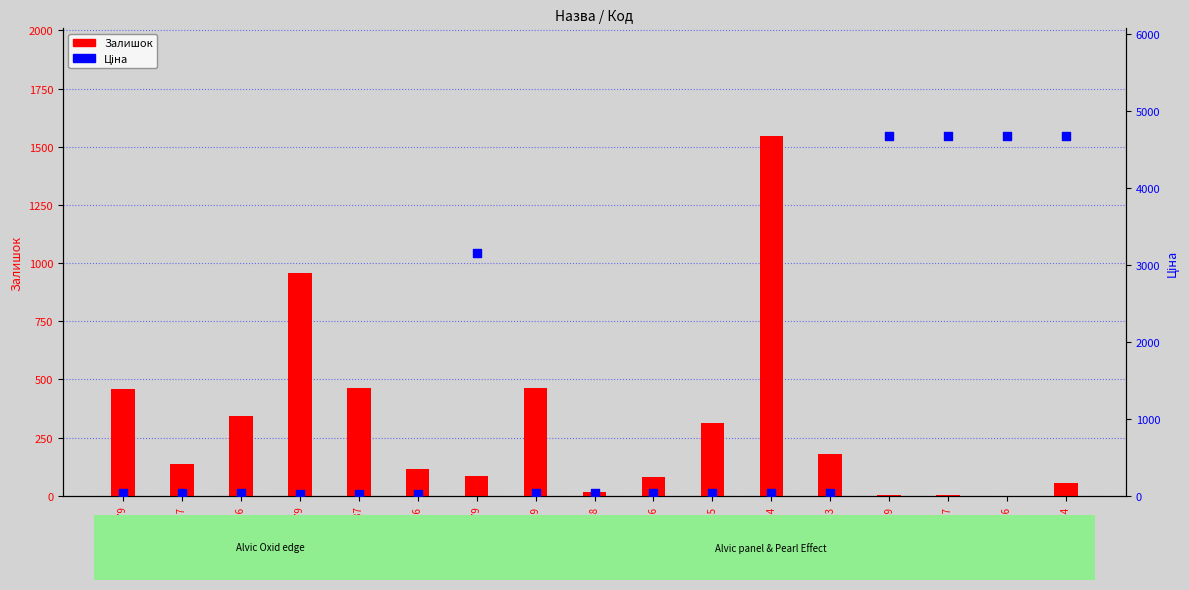

At which category is the sum across all series the highest?

231321584